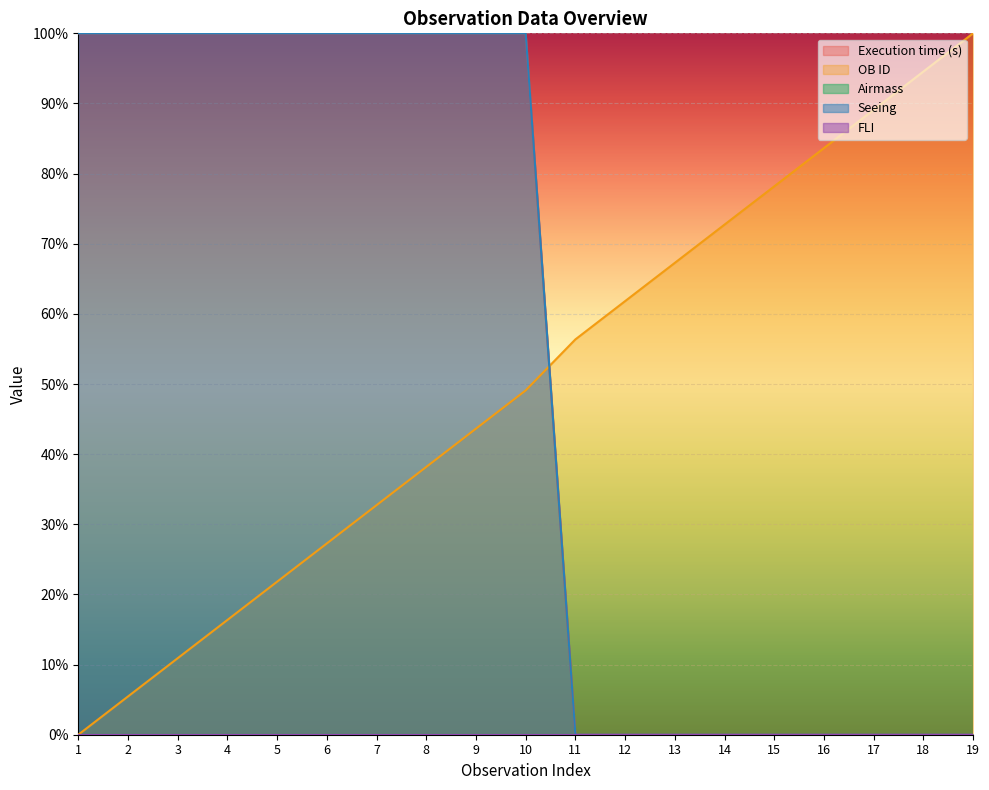

Between 7 and 10, which is larger?

7